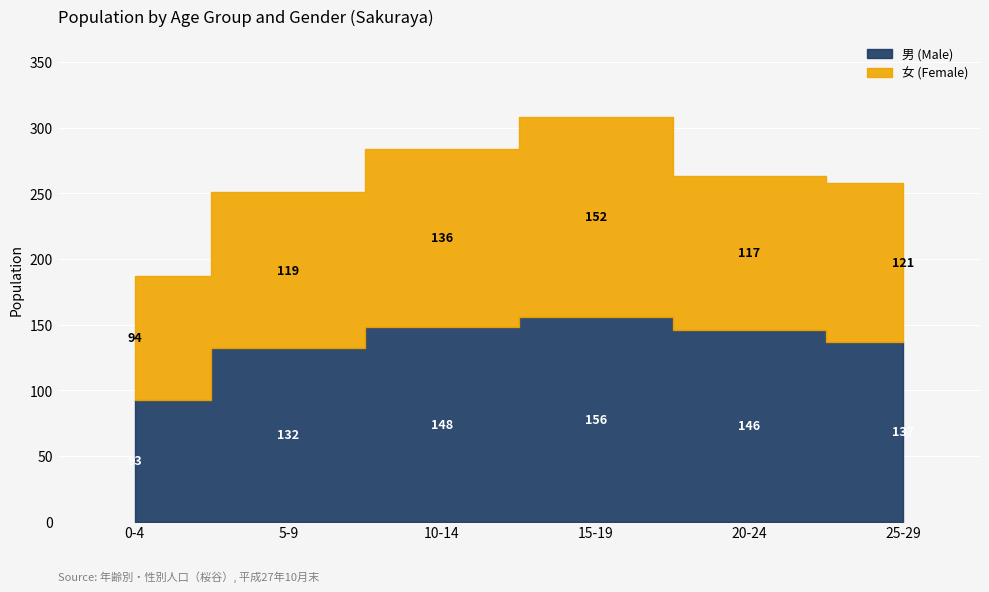

At which label does 男 (Male) first exceed 146?

10-14